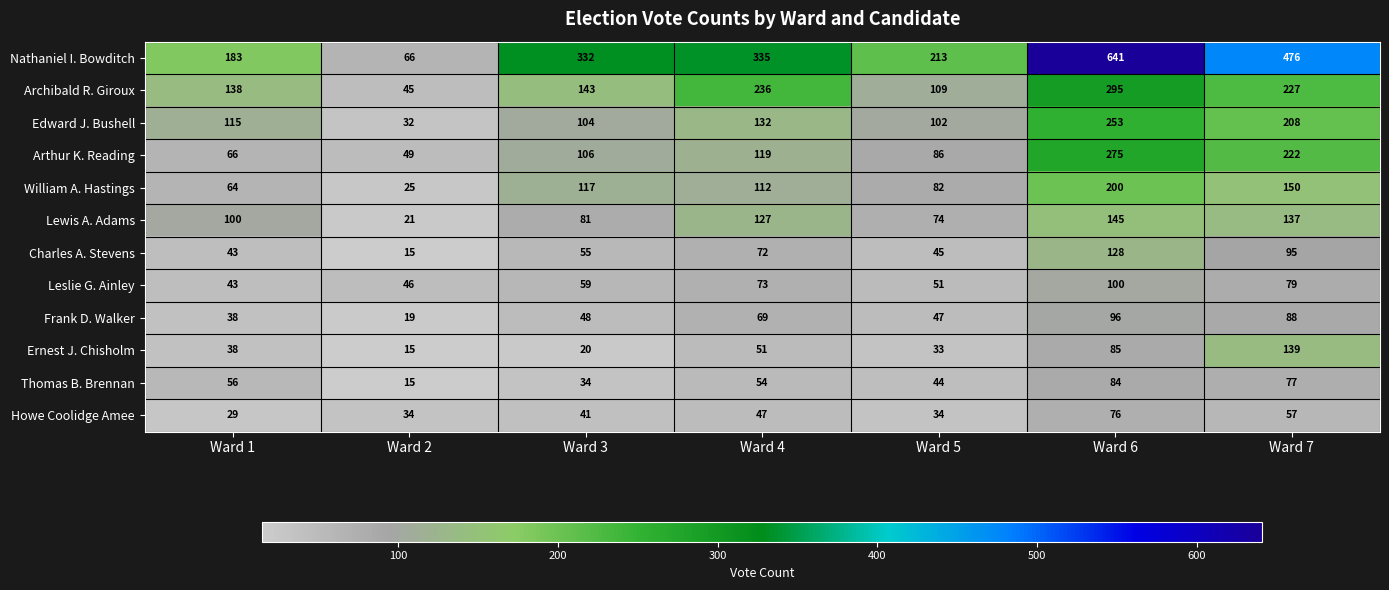

What is the approximate value of Nathaniel I. Bowditch at Ward 2, to the nearest 10?

70